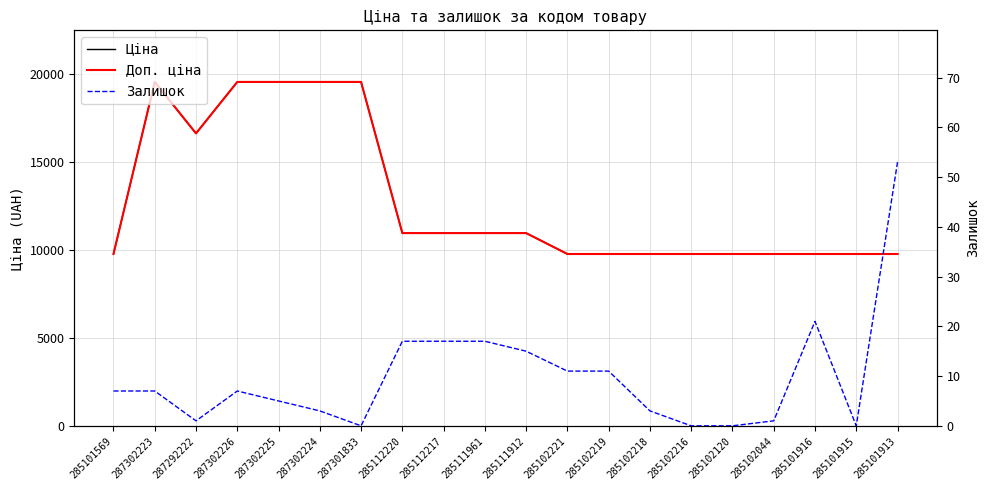

What is the value of the Залишок point at the 12th from the left?

11.0